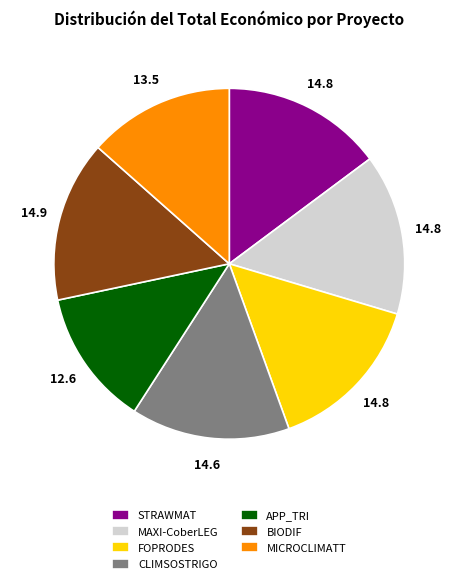

What is the ratio of the value at FOPRODES to the value at STRAWMAT?

1.0